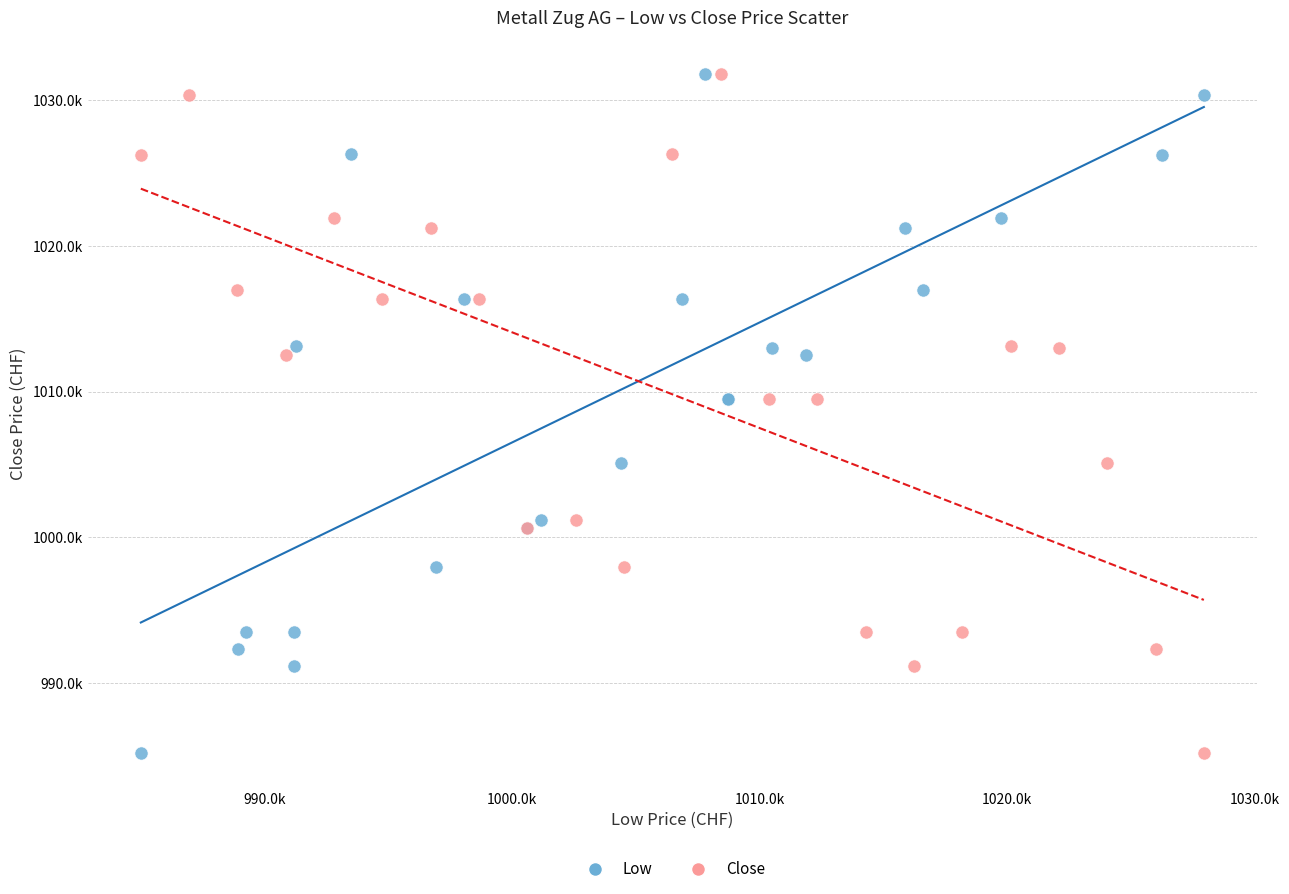

What are all the series names shown in the legend?

Low, Close